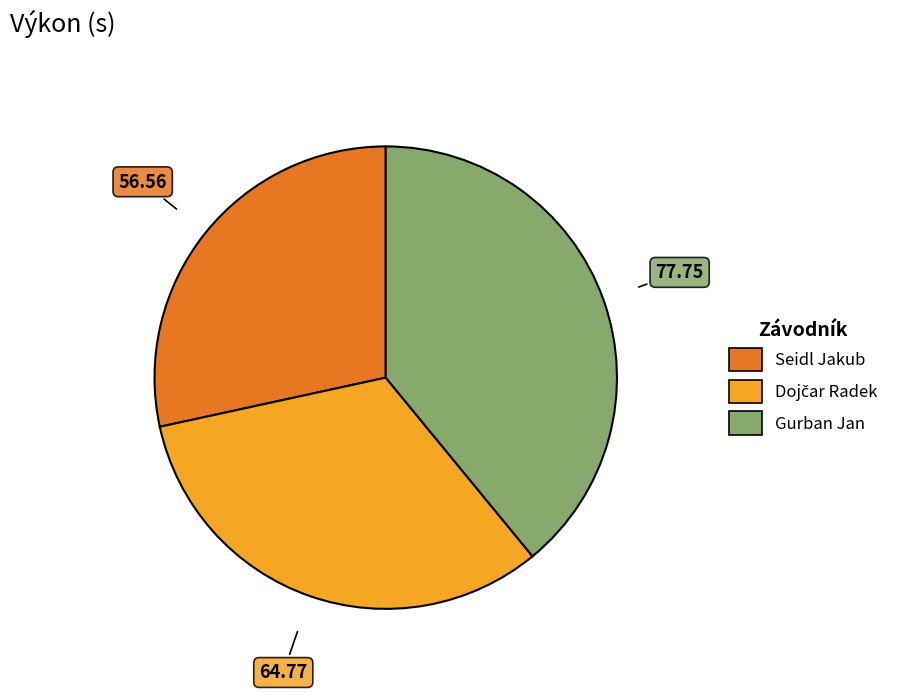

What is the smallest slice in the pie chart?

Seidl Jakub